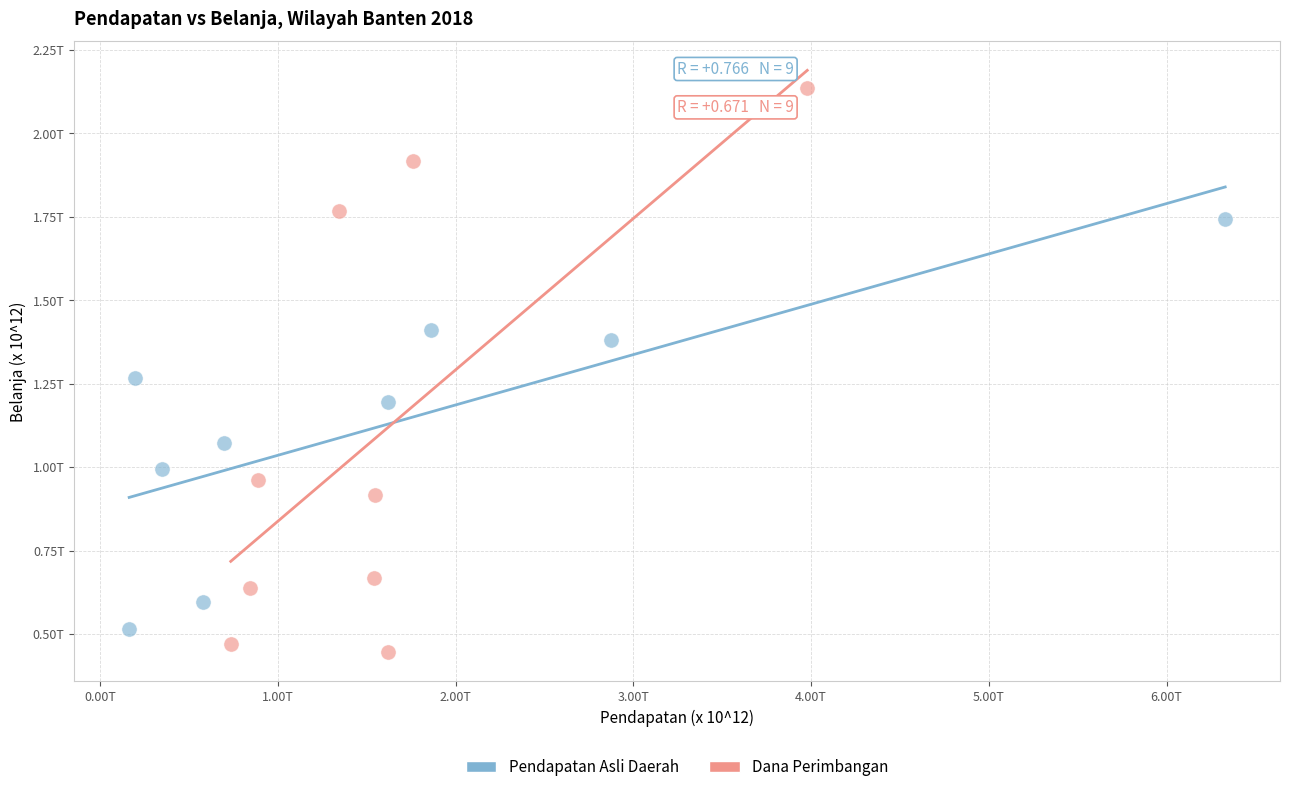

What are all the series names shown in the legend?

Pendapatan Asli Daerah, Dana Perimbangan